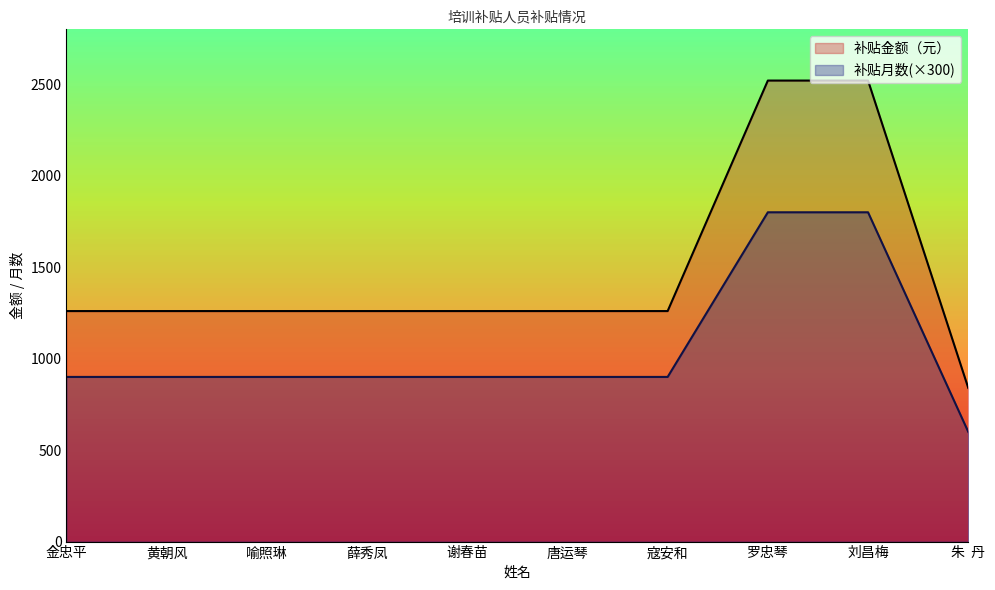

Where is 补贴月数 nearest to the value 1200?

金忠平